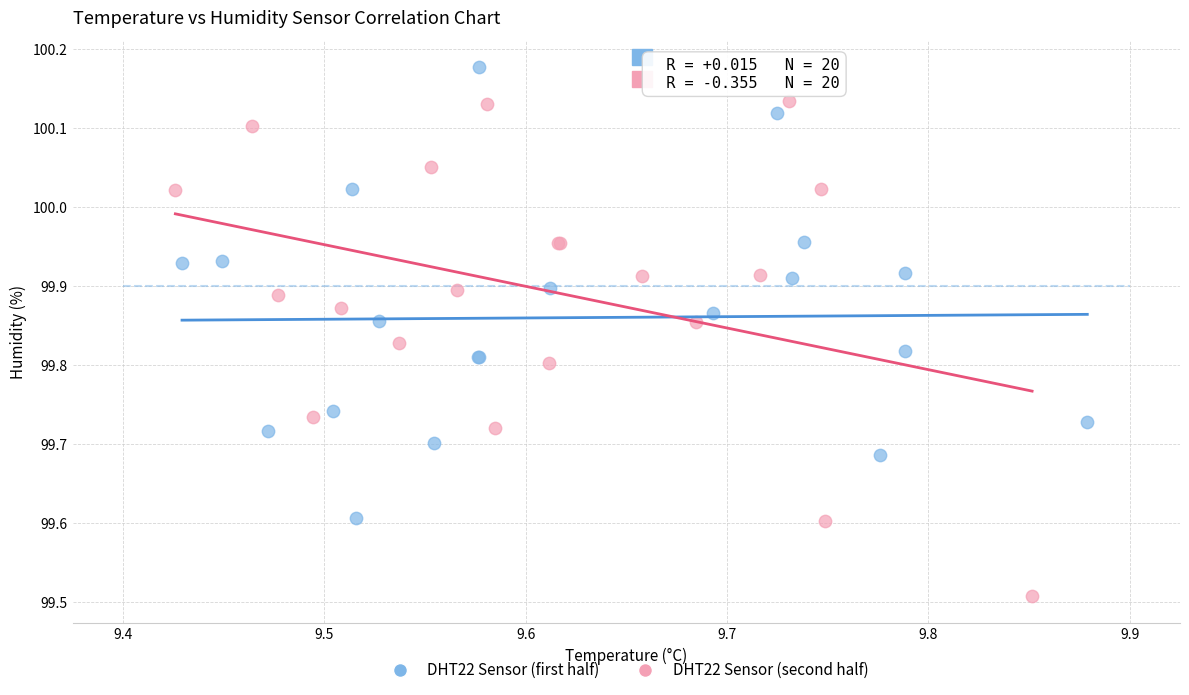

Which series reaches the maximum Y coordinate?

DHT22 Sensor (first half)